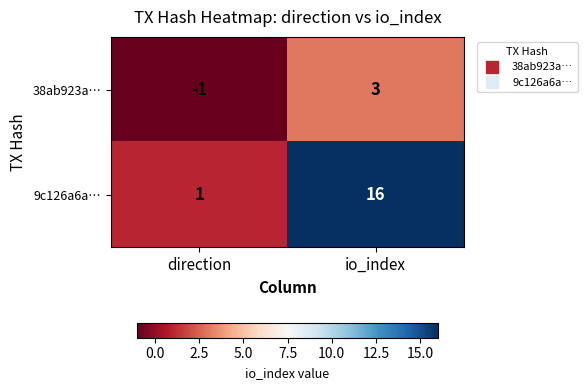

Which series has the widest spread of values?

9c126a6a…